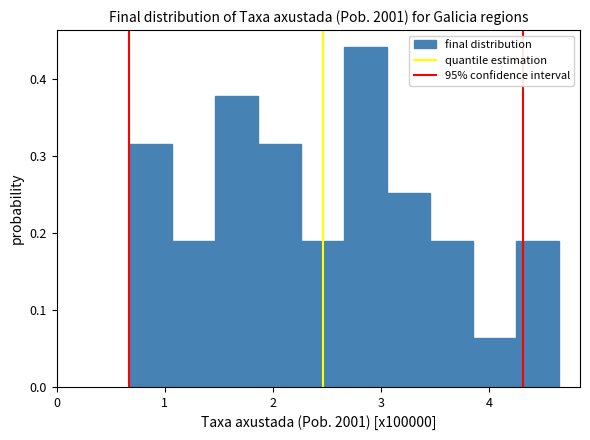

Around what value on the x-axis is the tallest bar? Give the approximate position of its centre, as read against the axis.

2.9